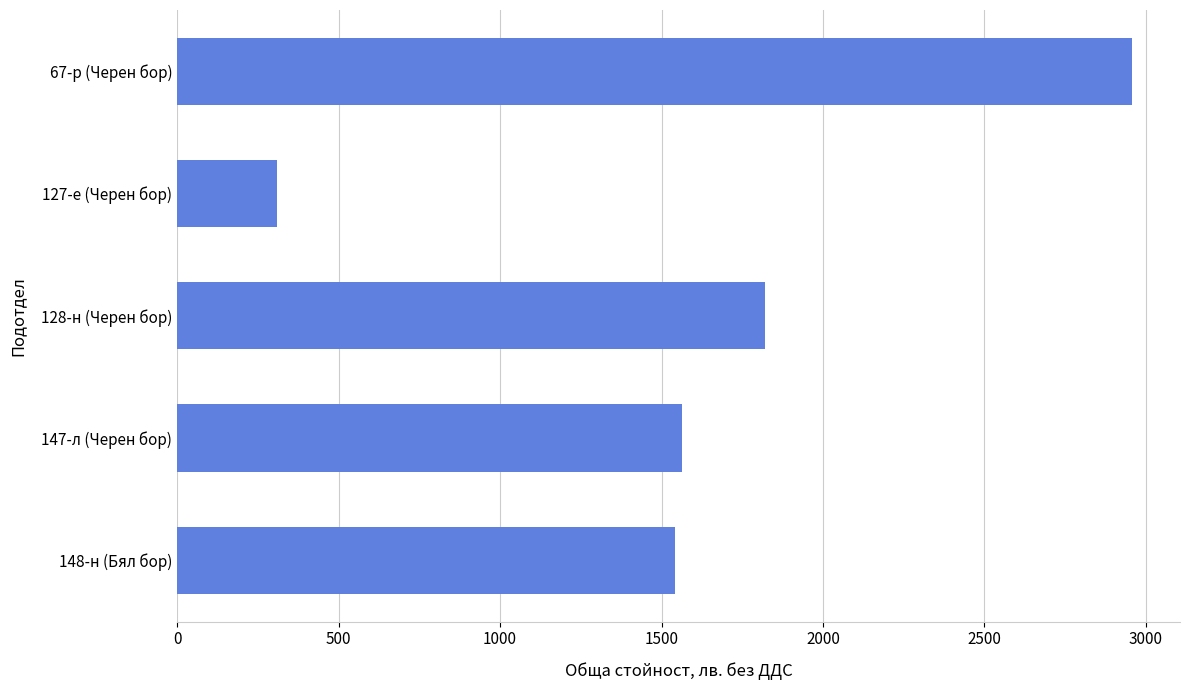

Reading top to bottom, extract all data points from this chart.

2957.5	310.0	1820.0	1562.5	1542.5